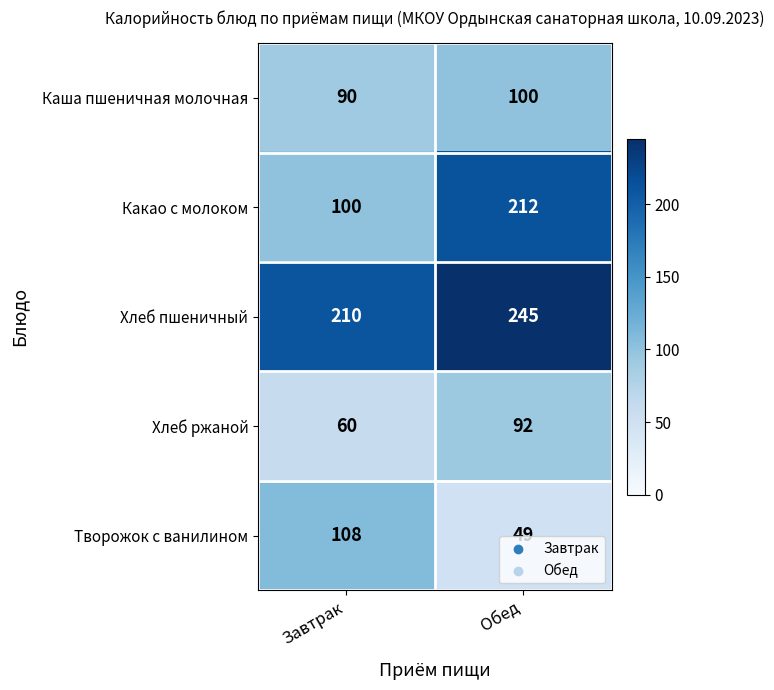

What is the maximum value shown in the chart?

245